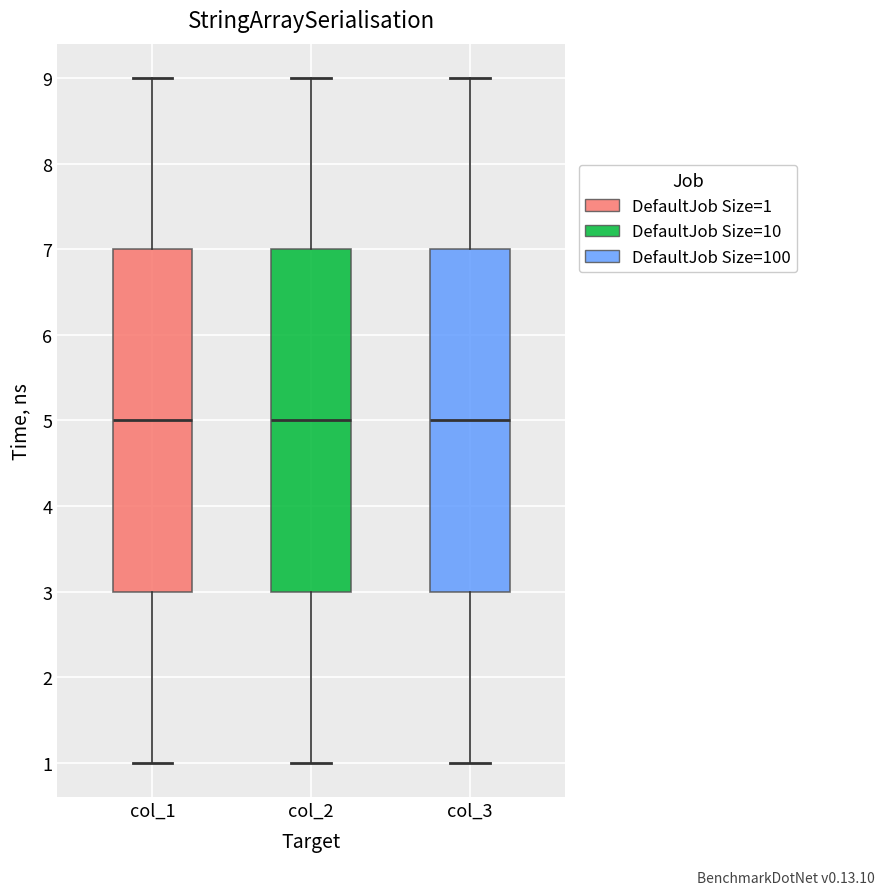

Where is the upper edge of the box for col_2 on the y-axis? The values are not printed on the chart, so give them approximately, as read against the axis.

7